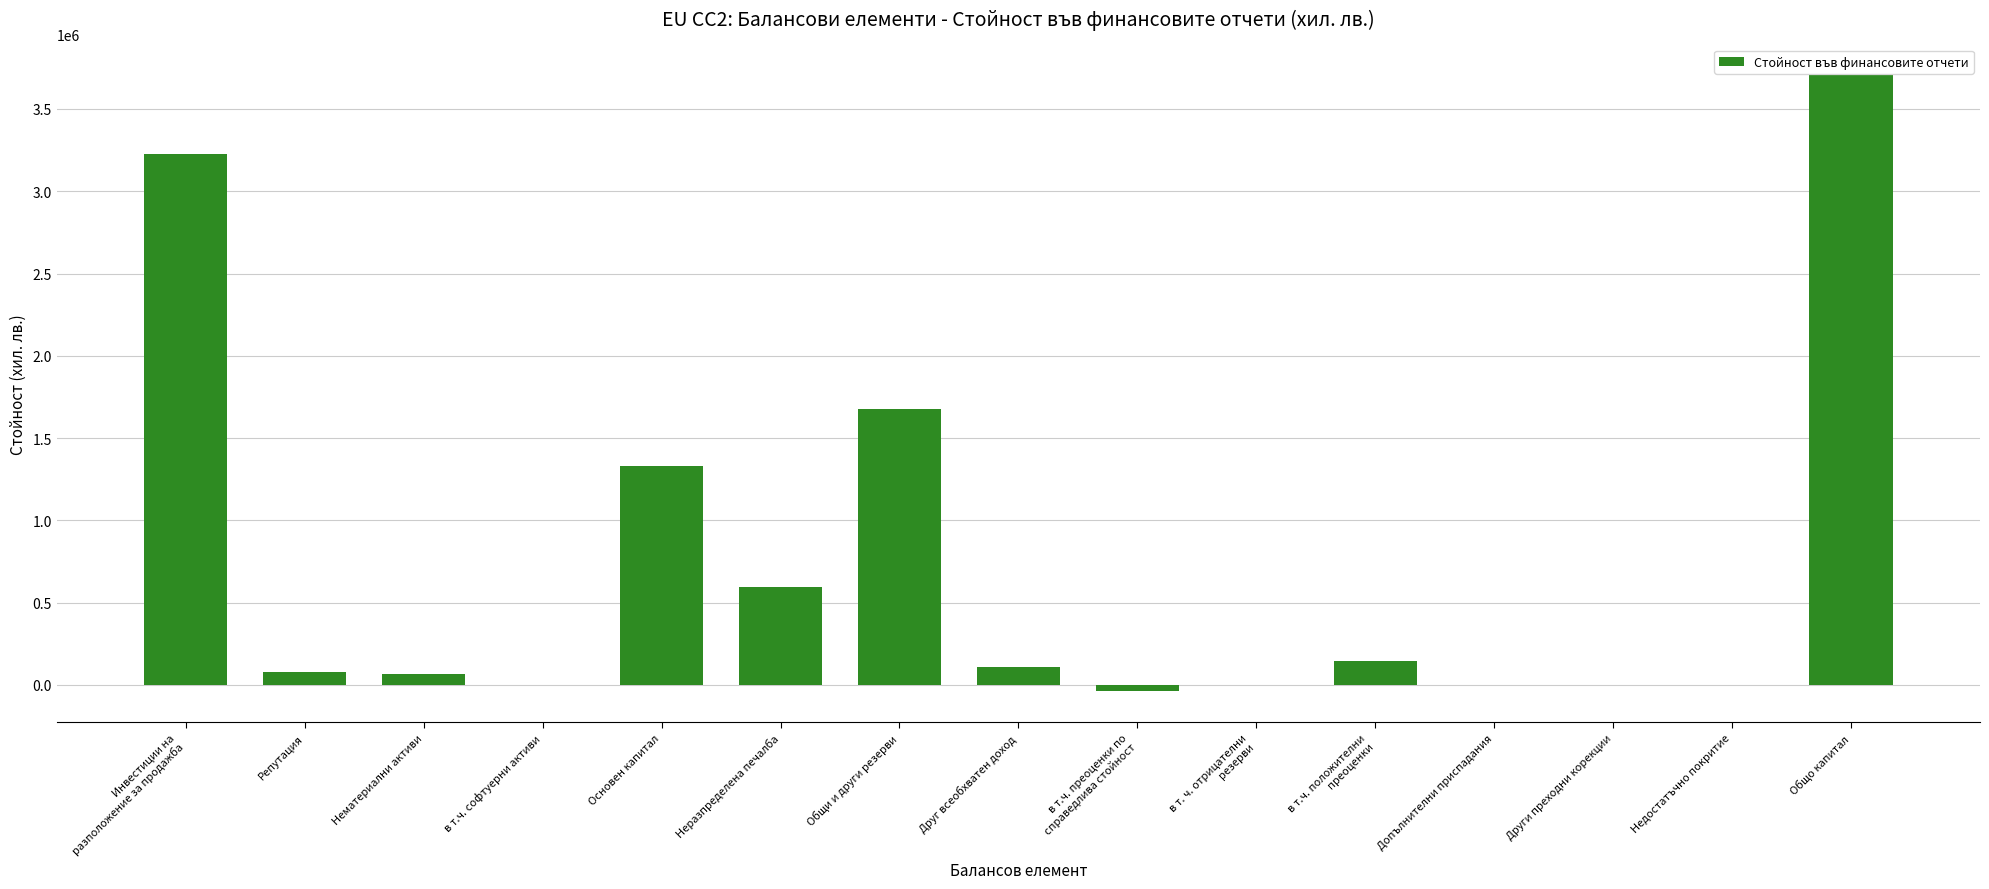

What is the sum of all values?

10885630